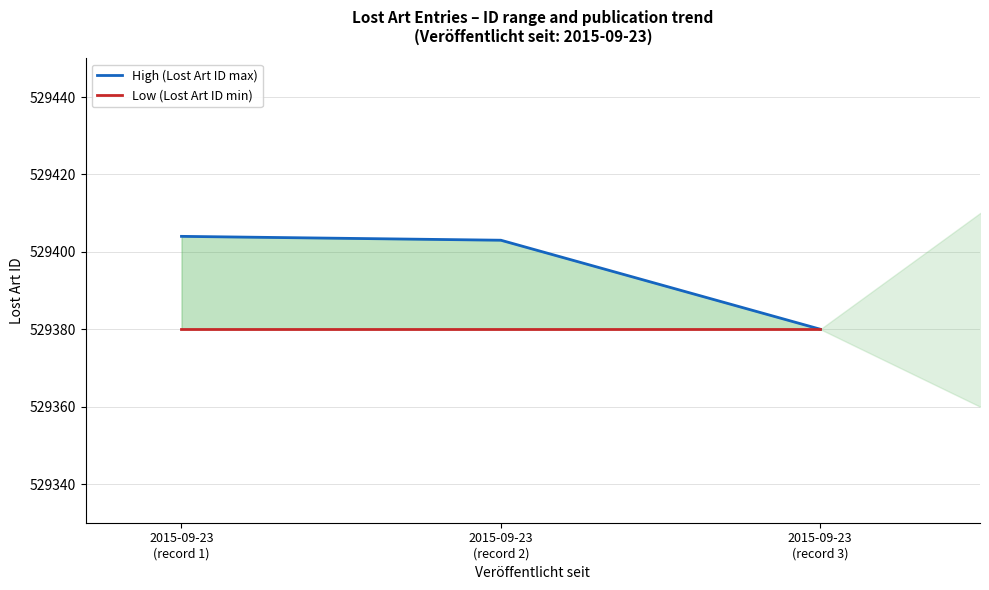

List the series in order of their overall mean, highest first.

High (Lost Art ID max), Low (Lost Art ID min)